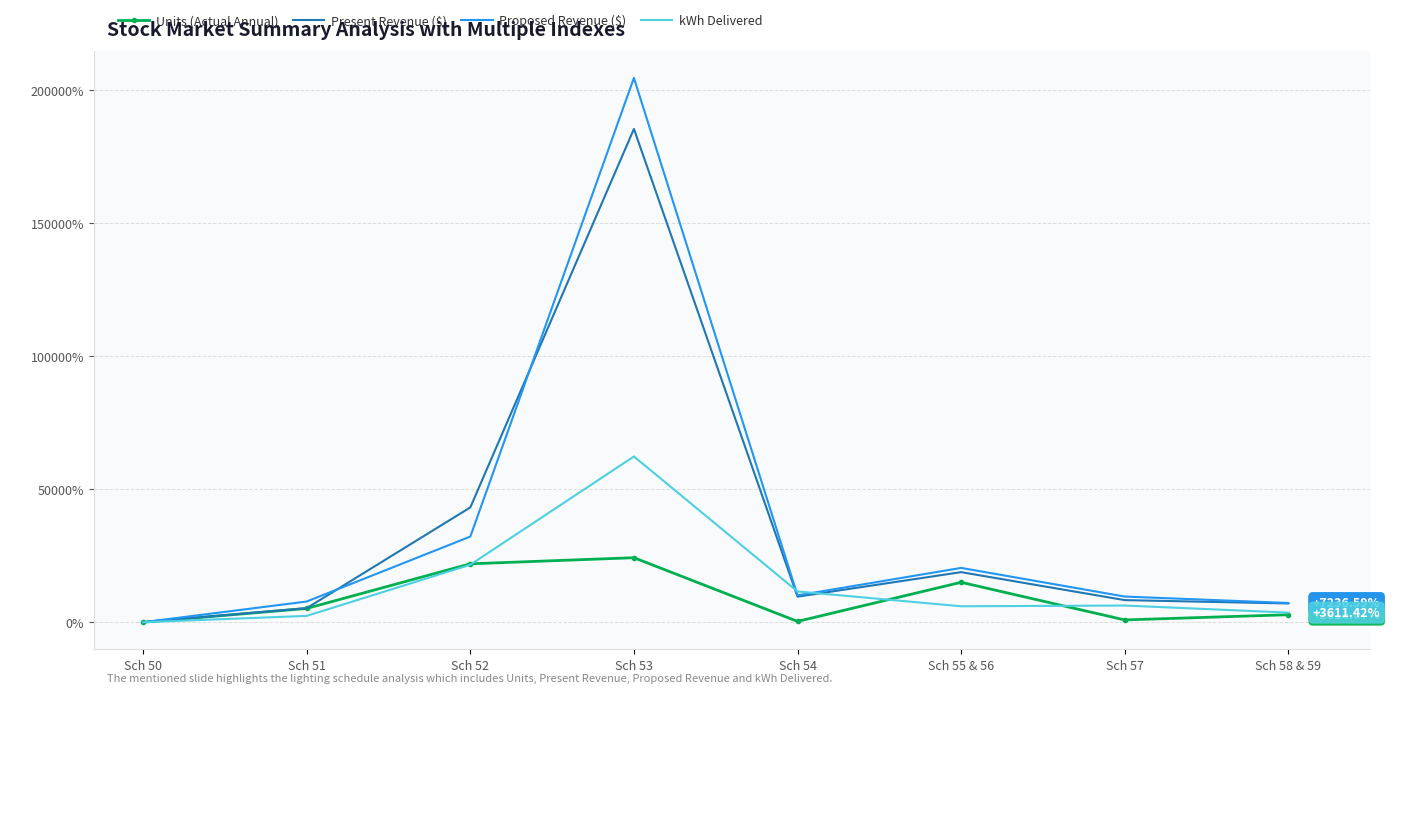

Count the number of categories in the chart.

8